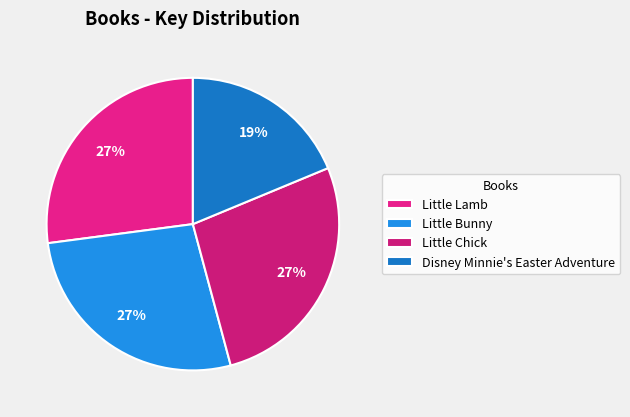

What percentage is the Little Bunny slice, to the nearest percent?

27%